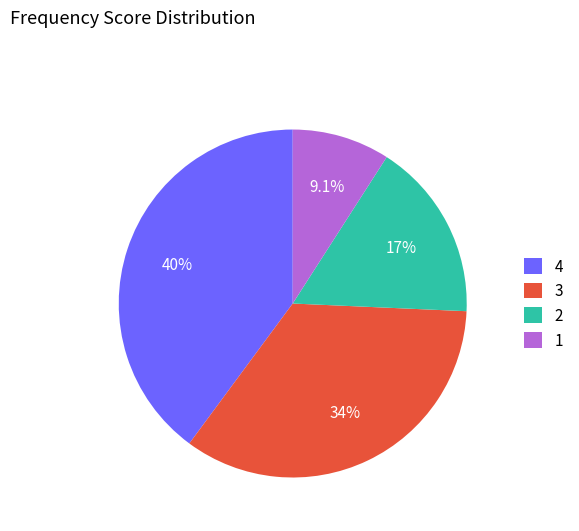

Count the number of slices in the pie.

4